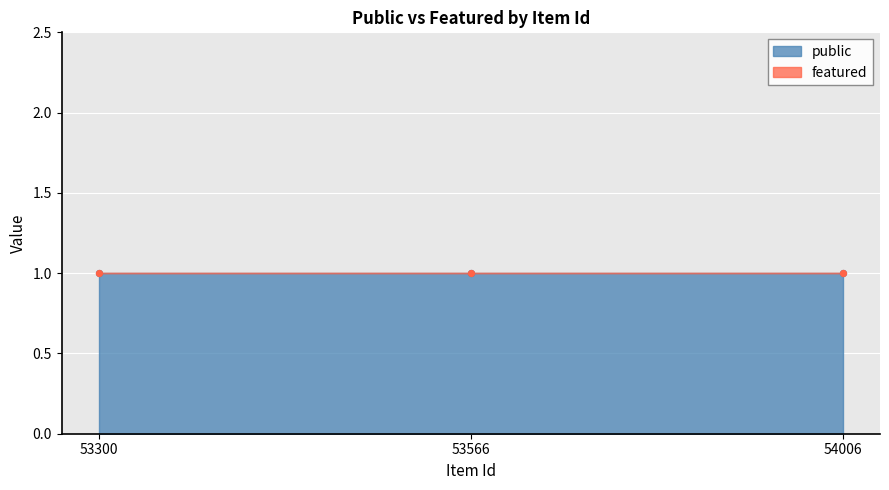

What is the total value across all series at 53300?

1